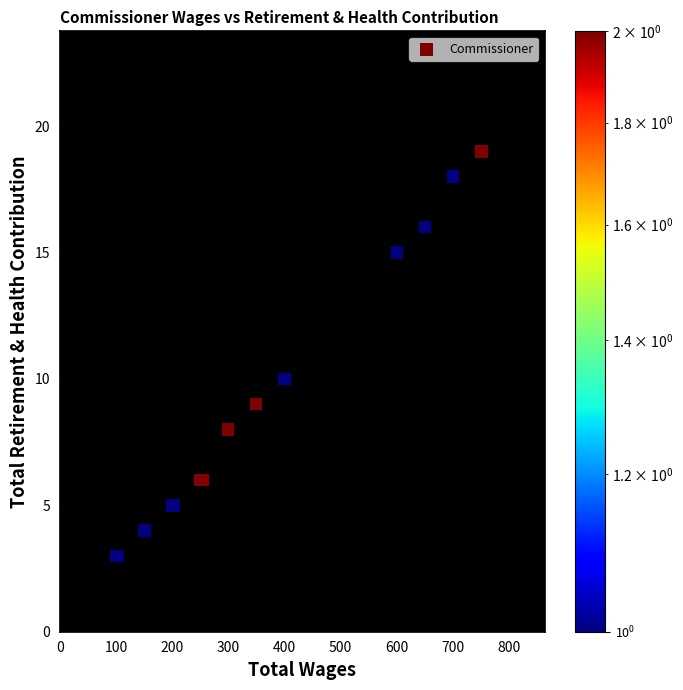

What Y value in the scatter plot is closest to 11?

10